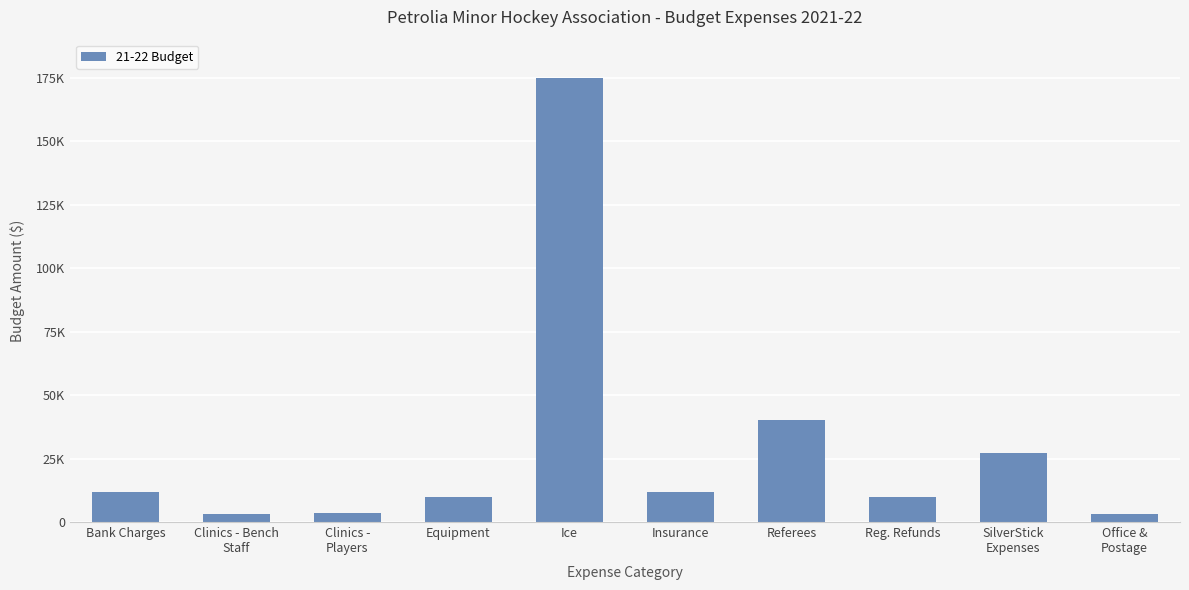

At which category does the chart reach its minimum across all series?

Clinics - Bench
Staff